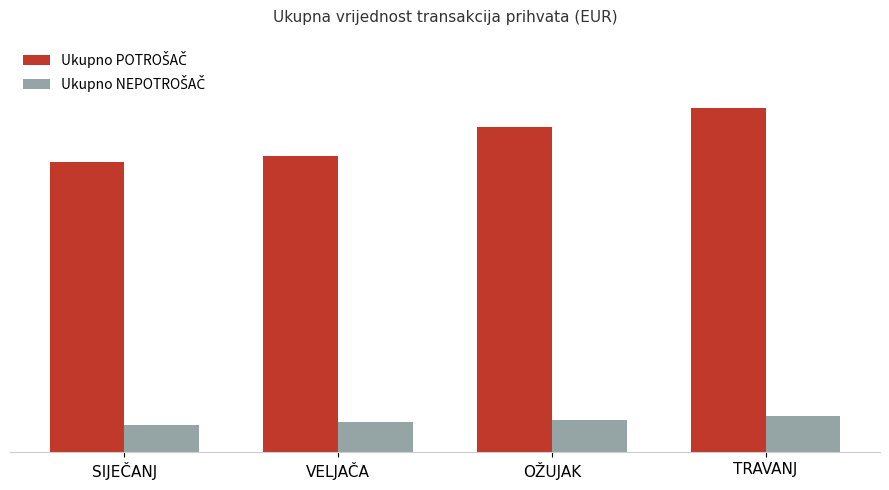

Are the bars horizontal?

No